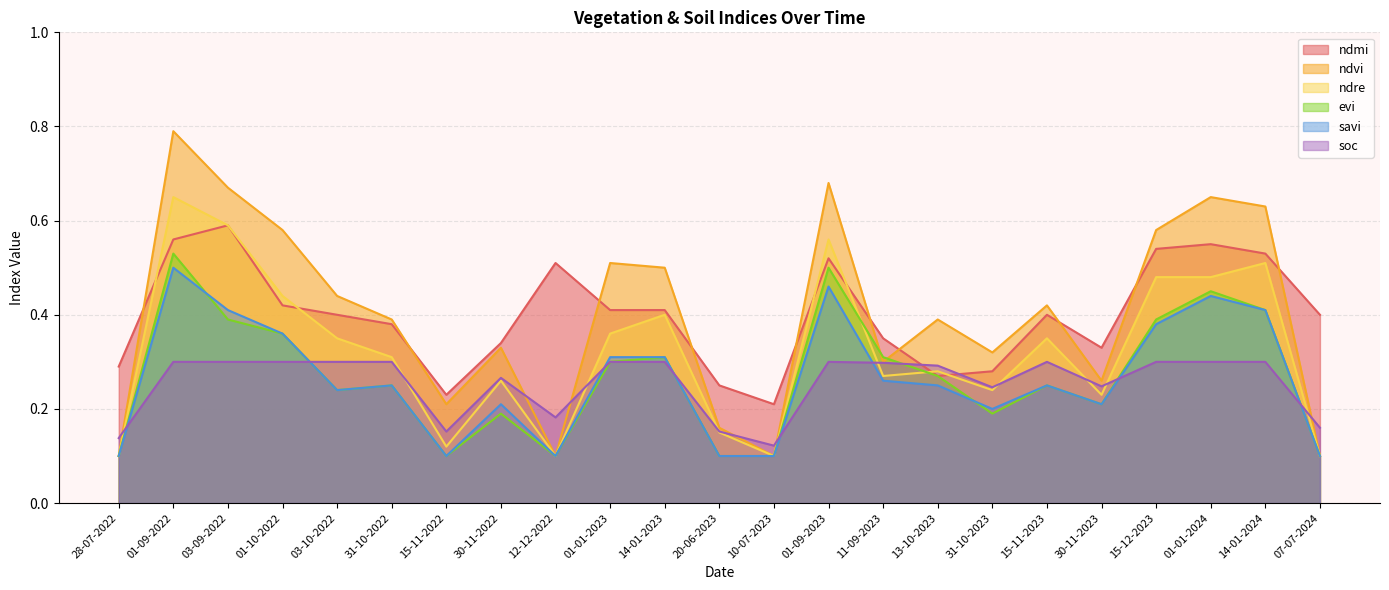

How many interior local peaks does the soc series have?

3